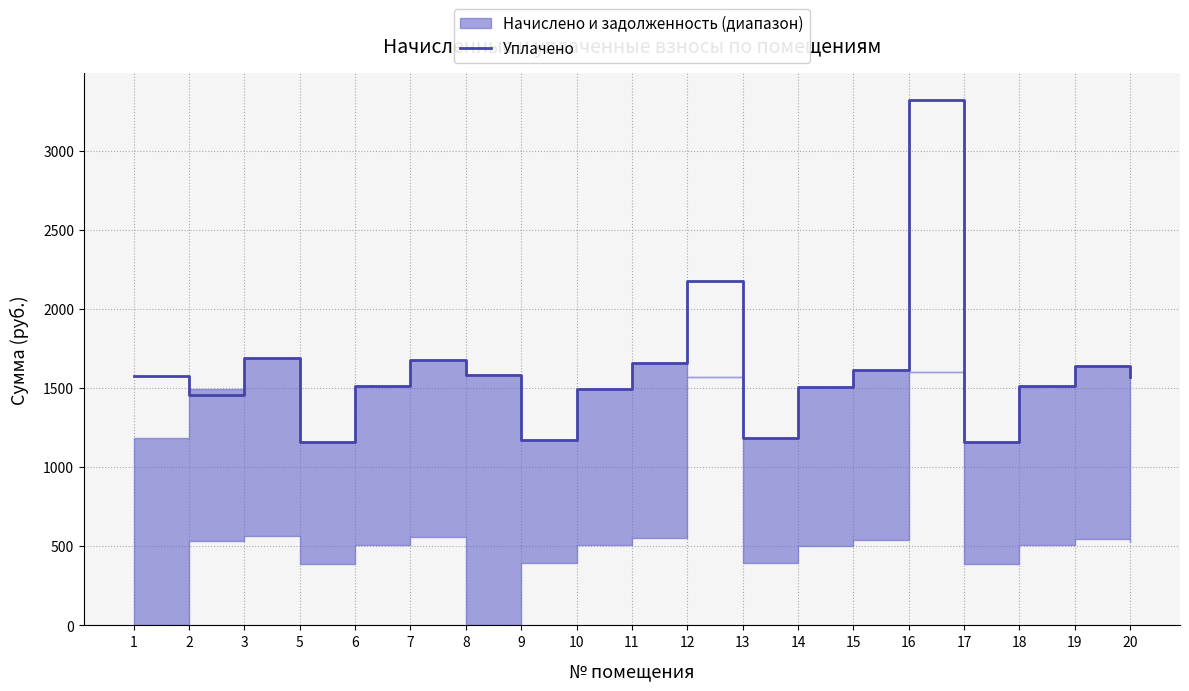

How many lines are shown in the chart?

1